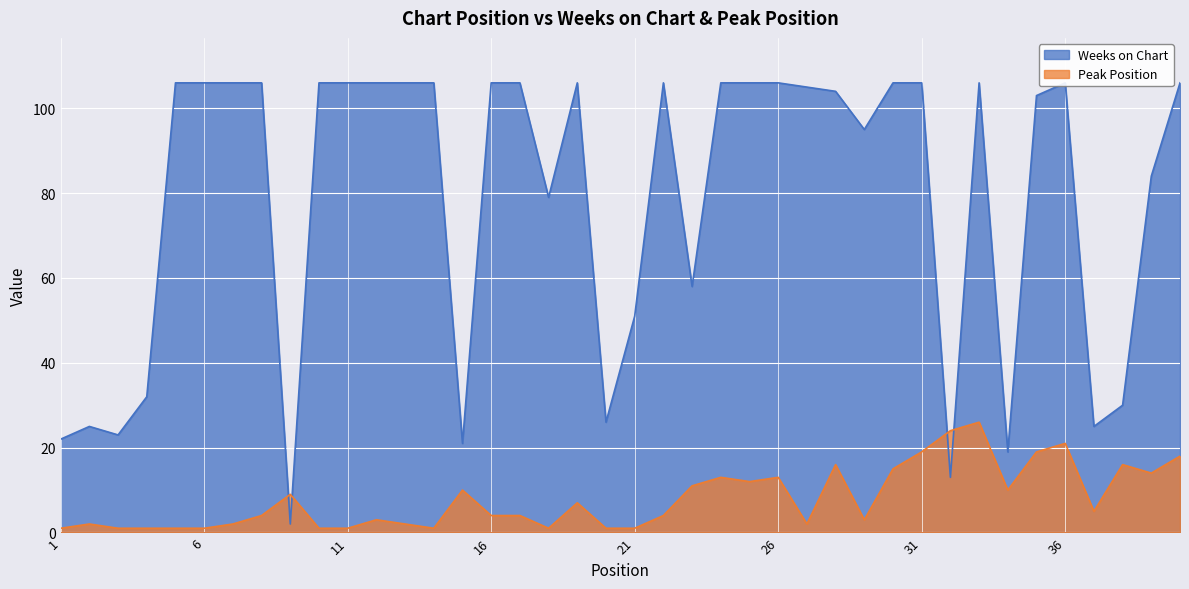

How many lines are shown in the chart?

2